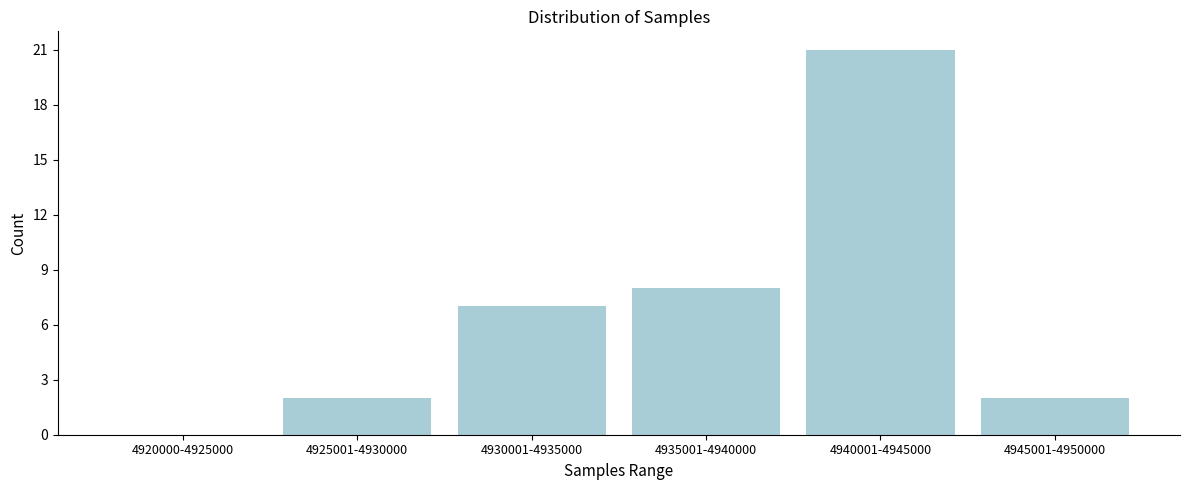

Reading left to right, what are all the values shown in this chart?

4920000-4925000=0	4925001-4930000=2	4930001-4935000=7	4935001-4940000=8	4940001-4945000=21	4945001-4950000=2